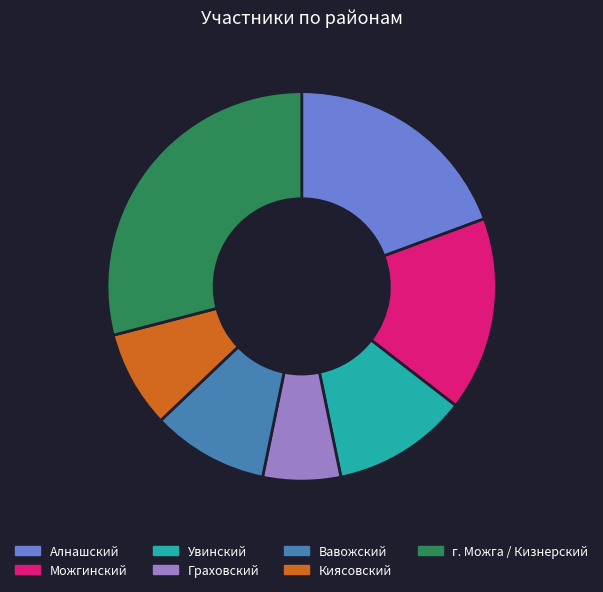

Does Можгинский represent more than half of the total?

No